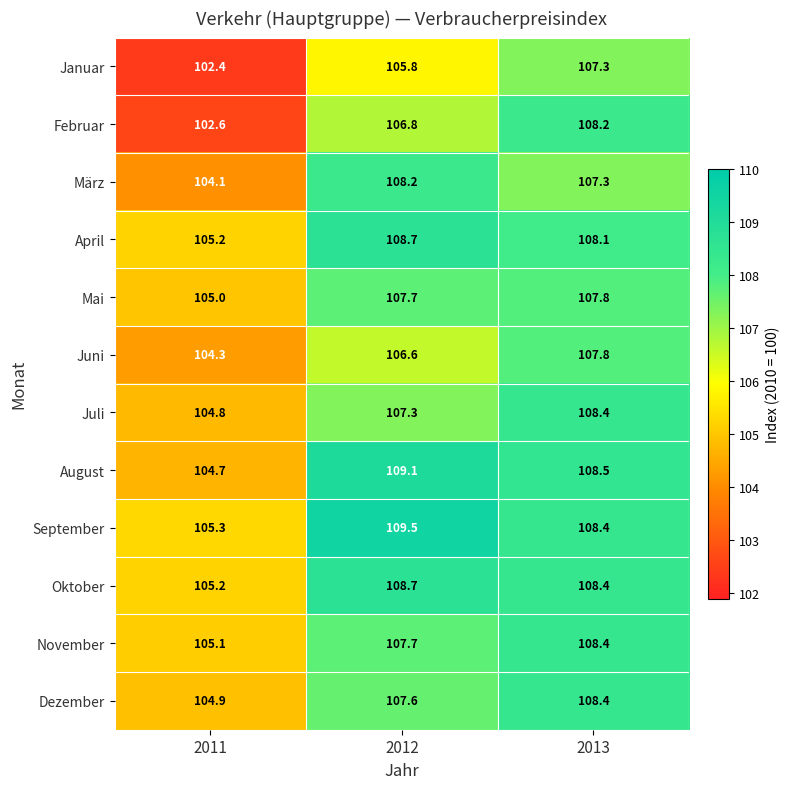

At which category does the chart reach its peak across all series?

2012